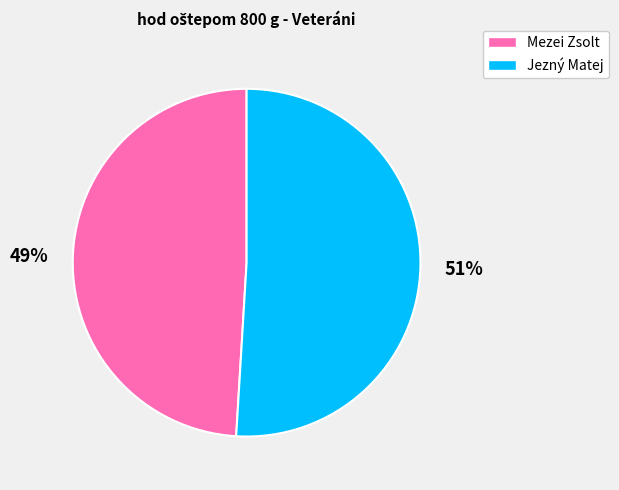

Is it true that Mezei Zsolt is 40% of the pie?

False